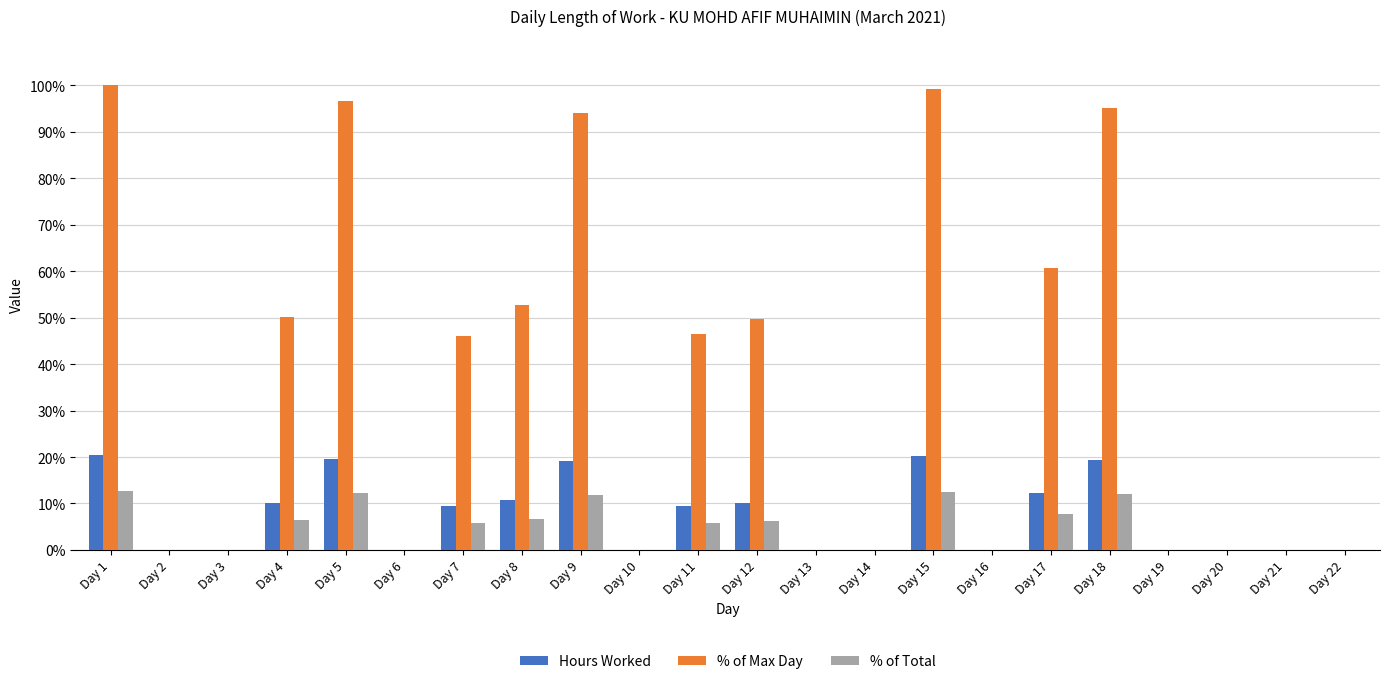

Where does the % of Total series first go above 5?

Day 1